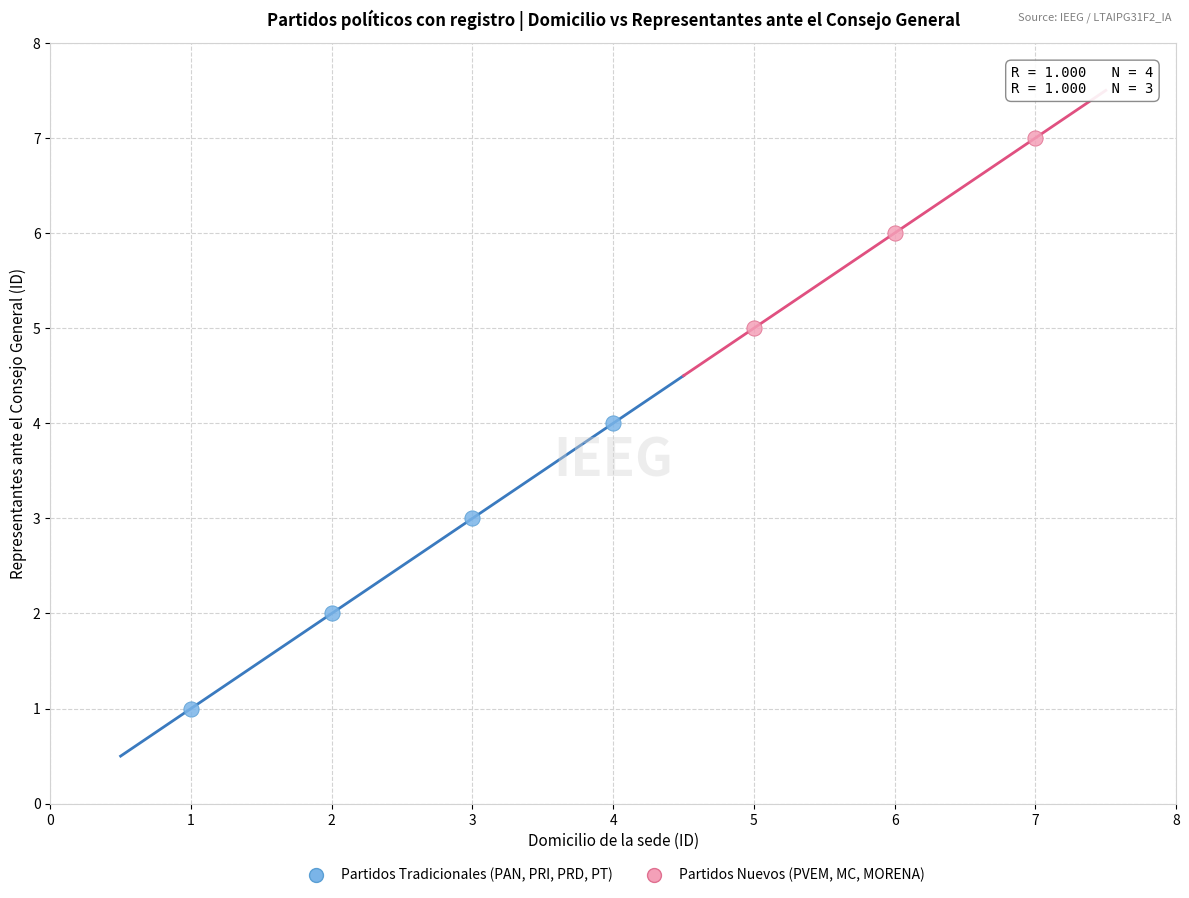

Which series has the largest Y range (max minus min)?

Partidos Tradicionales (PAN, PRI, PRD, PT)